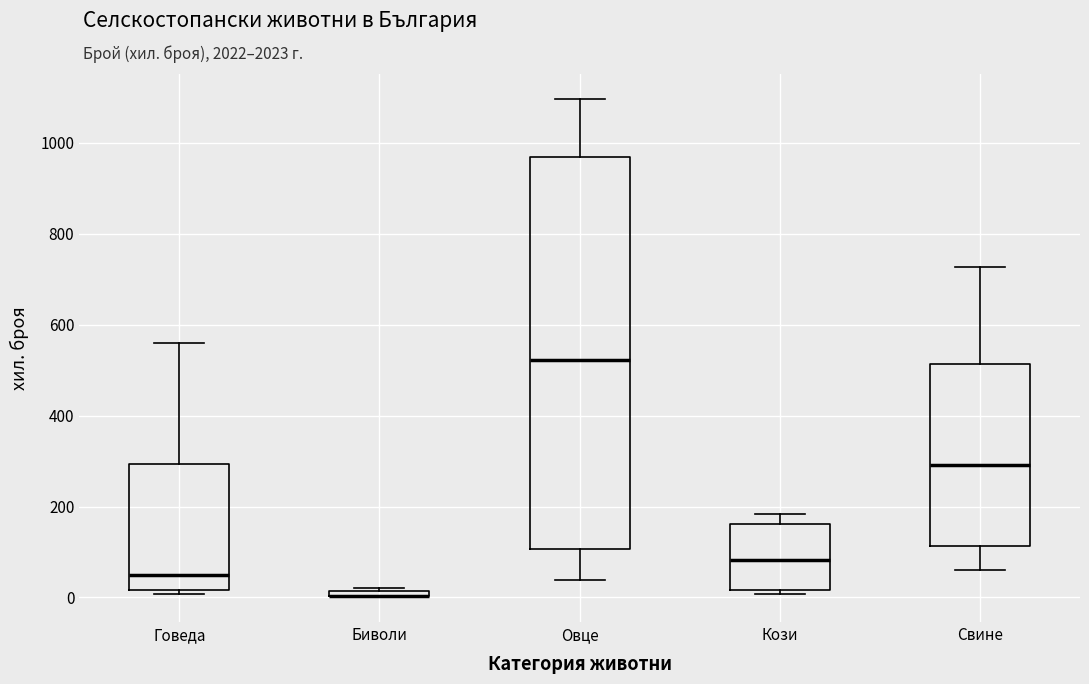

Comparing the boxes themselves (not the whiskers), which one is the tallest?

Овце